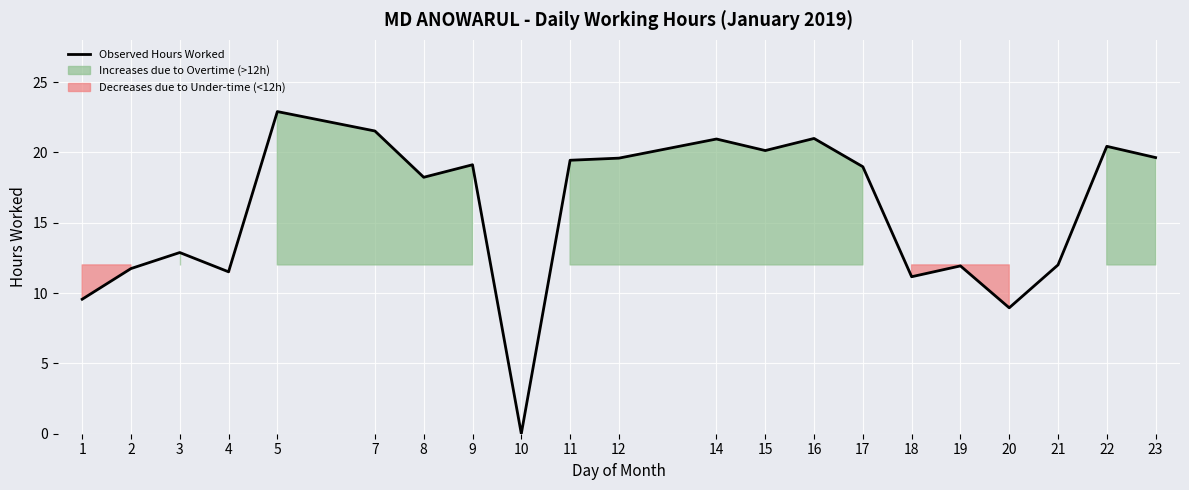

What is the sum of the values at 11 and 3?

32.3